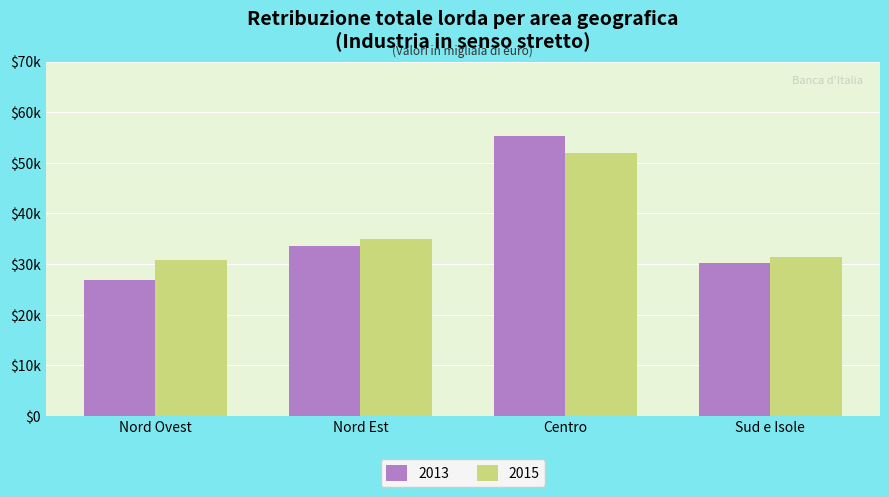

Are the bars grouped side by side (vs. stacked)?

Yes